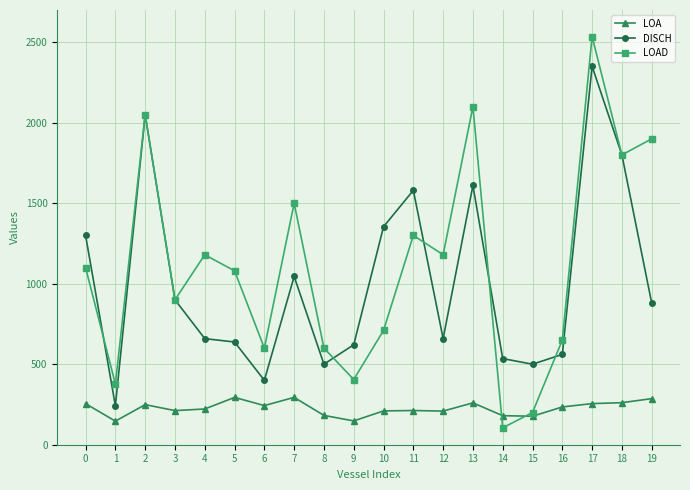

What is the value of the DISCH point at the 9th from the left?

500.0